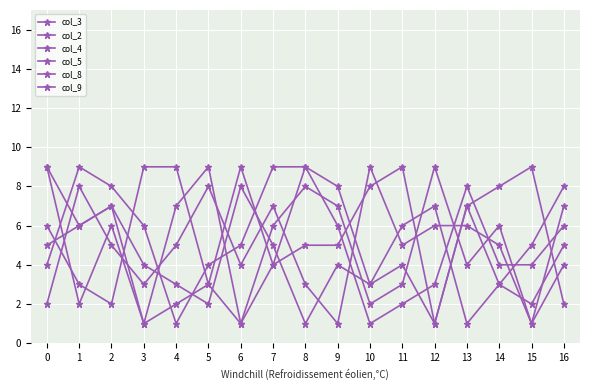

How many lines are shown in the chart?

6